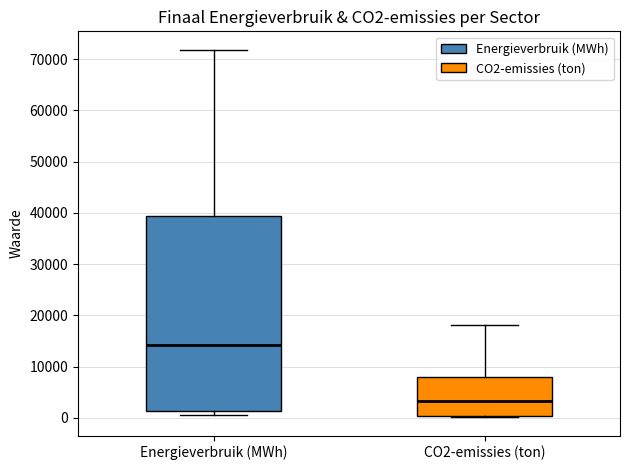

Which box is the tallest, from its lower edge to its upper edge?

Energieverbruik (MWh)